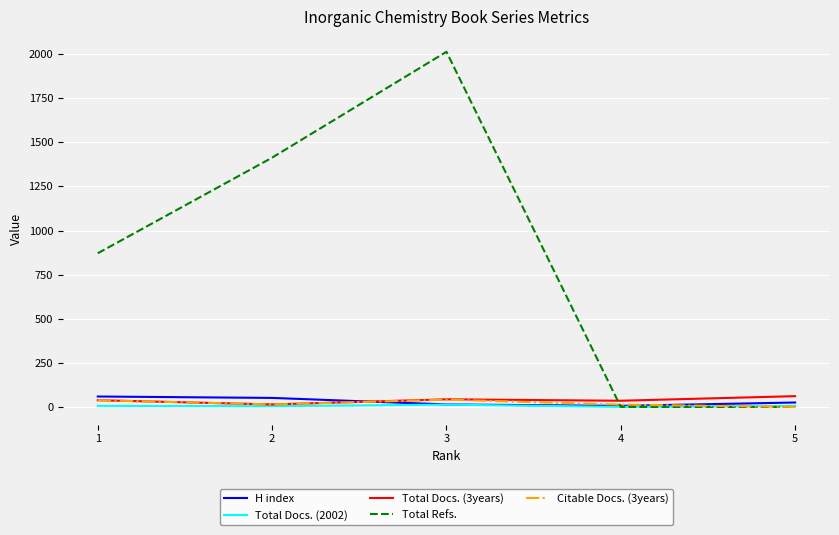

At which category does Total Refs. reach its first local peak?

3